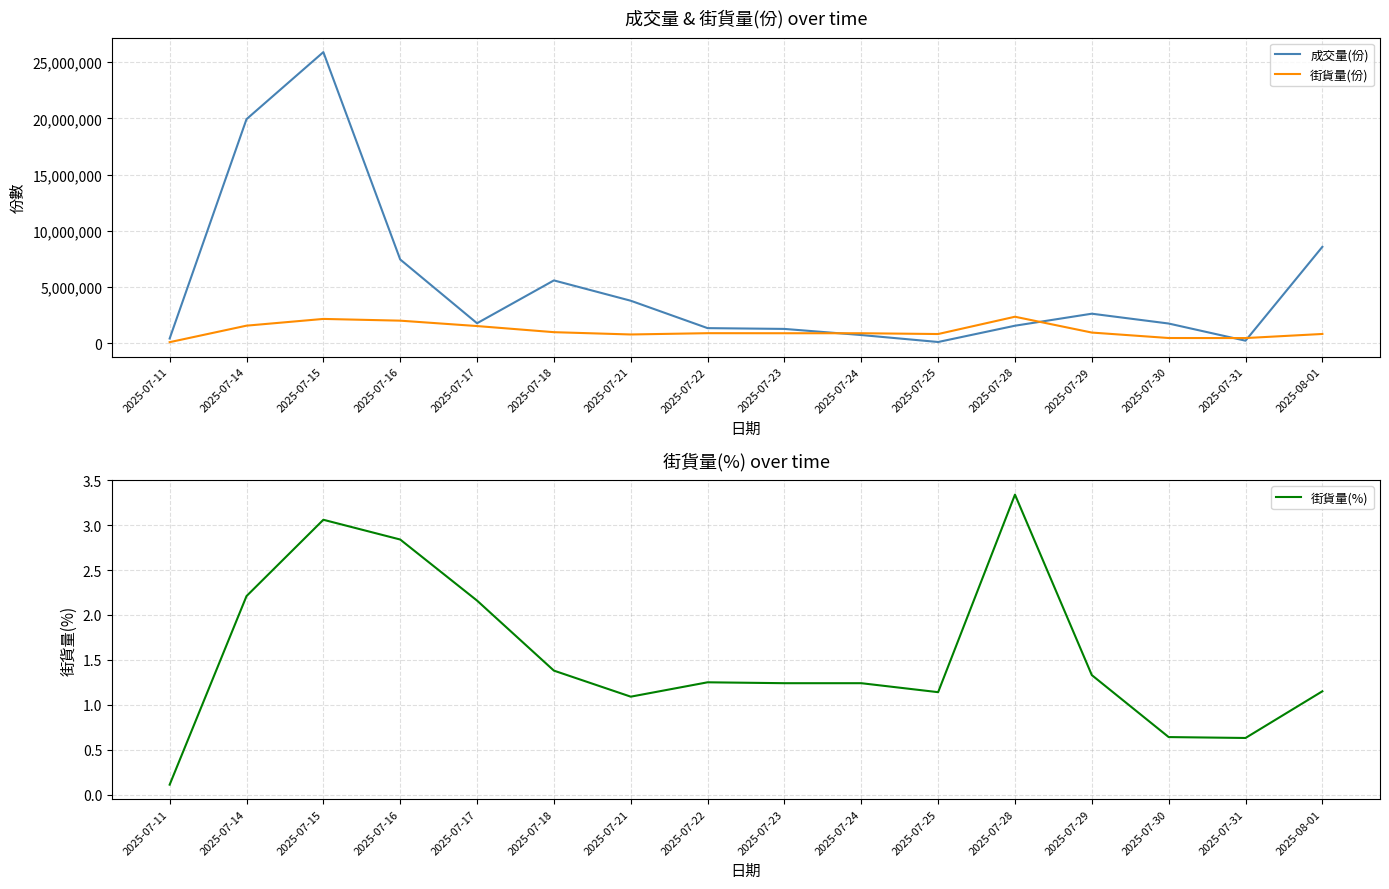

What is the greatest value displayed?

25905000.0